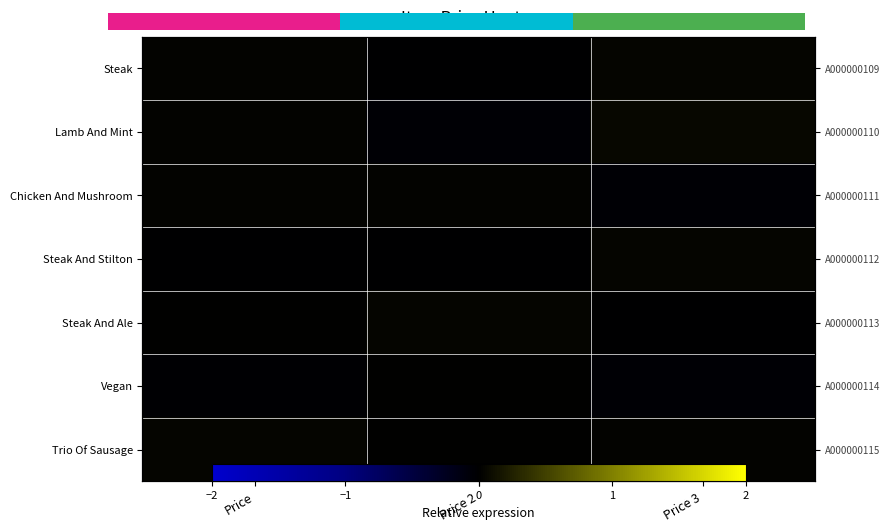

At how many categories does at least one series exceed 0?

3